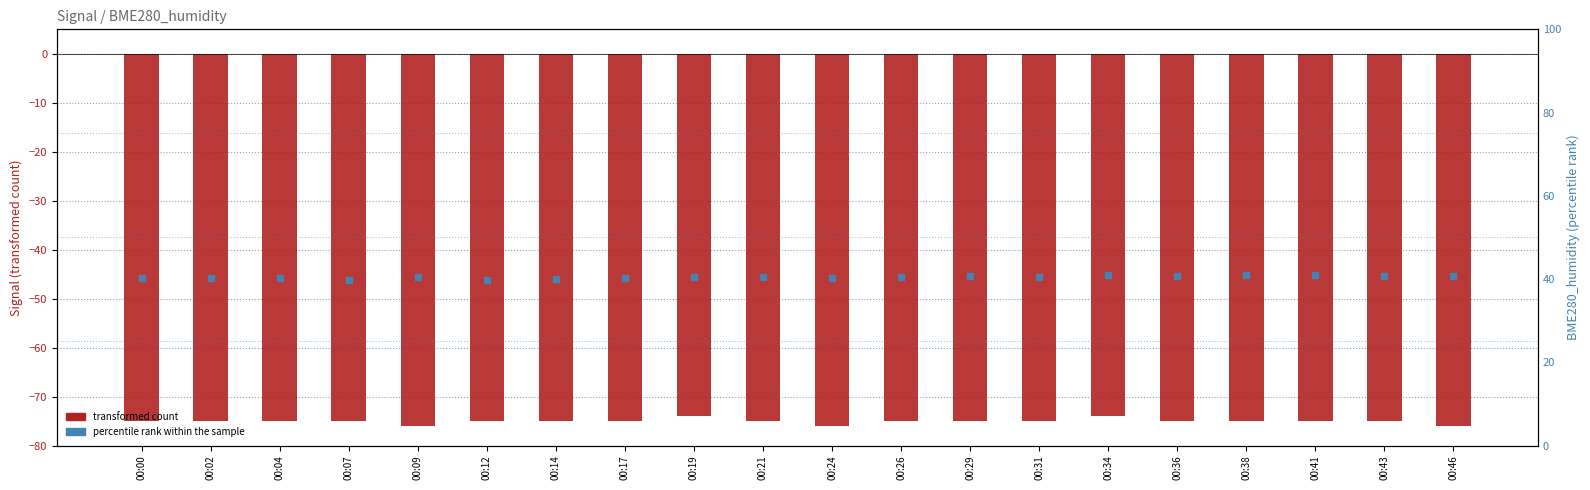

Which series contains the lowest Y value?

transformed count